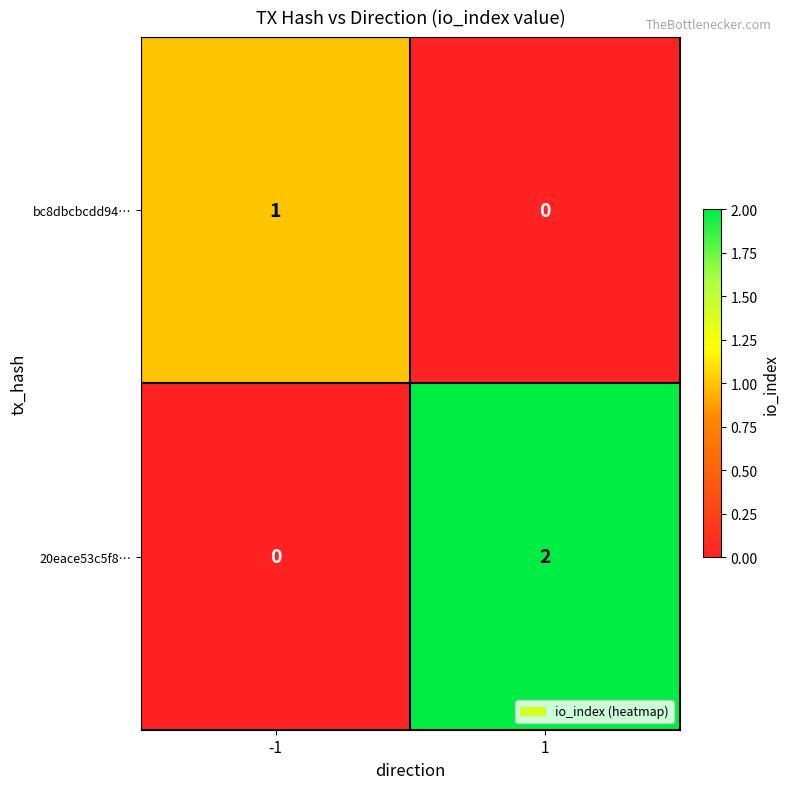

At 1, list the series in order from smallest to largest.

bc8dbcbcdd94…, 20eace53c5f8…